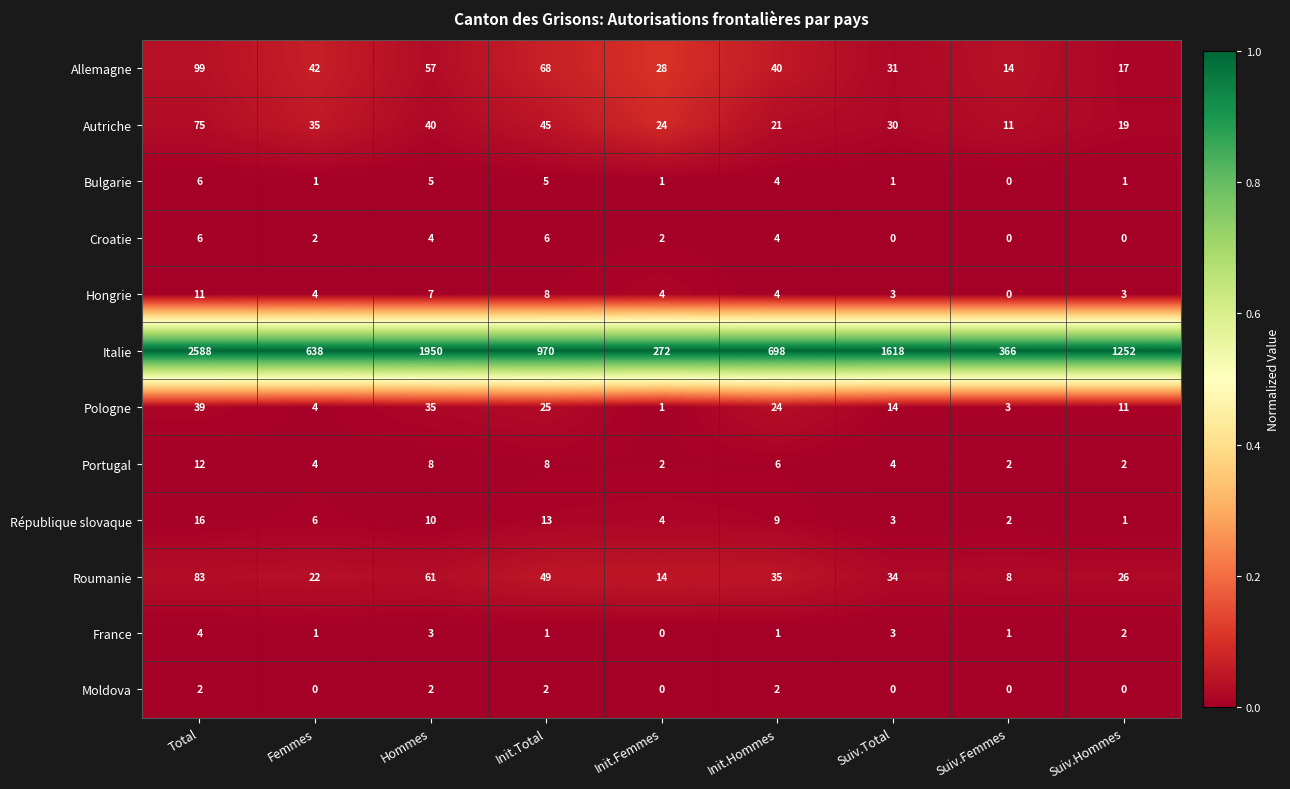

True or false: Croatie has a value of 2 at Femmes.

True